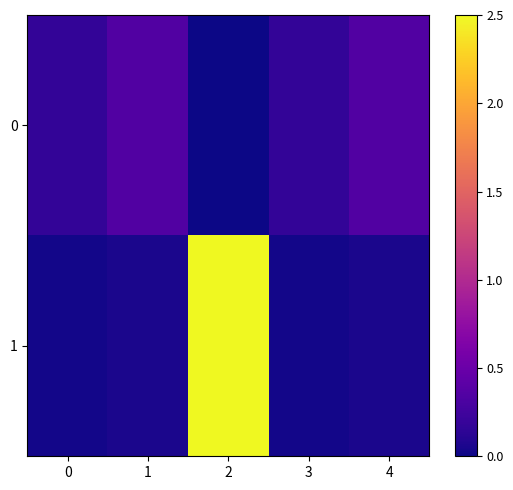

What is the spread (max minus min) of values at 2?

2.5